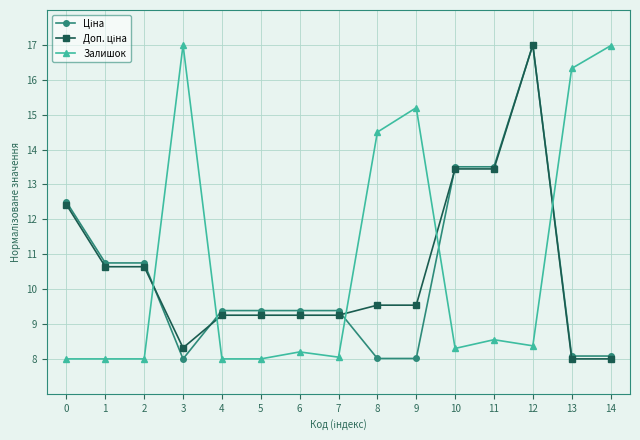

True or false: Залишок has a value of 17.0 at 3.

True